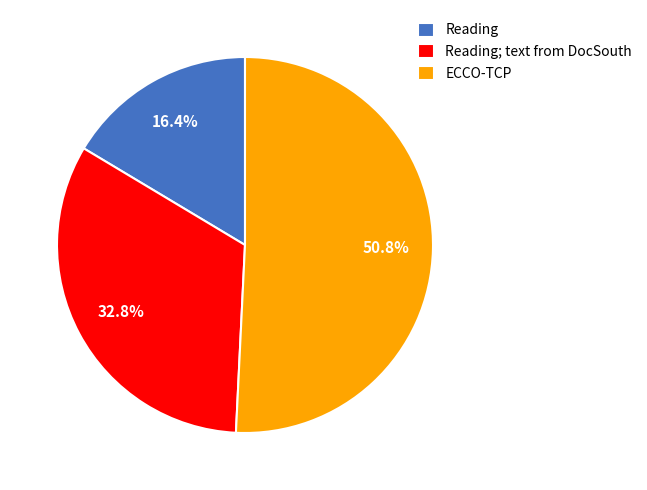

To the nearest percent, what is the difference between the Reading; text from DocSouth and ECCO-TCP slice percentages?

18%